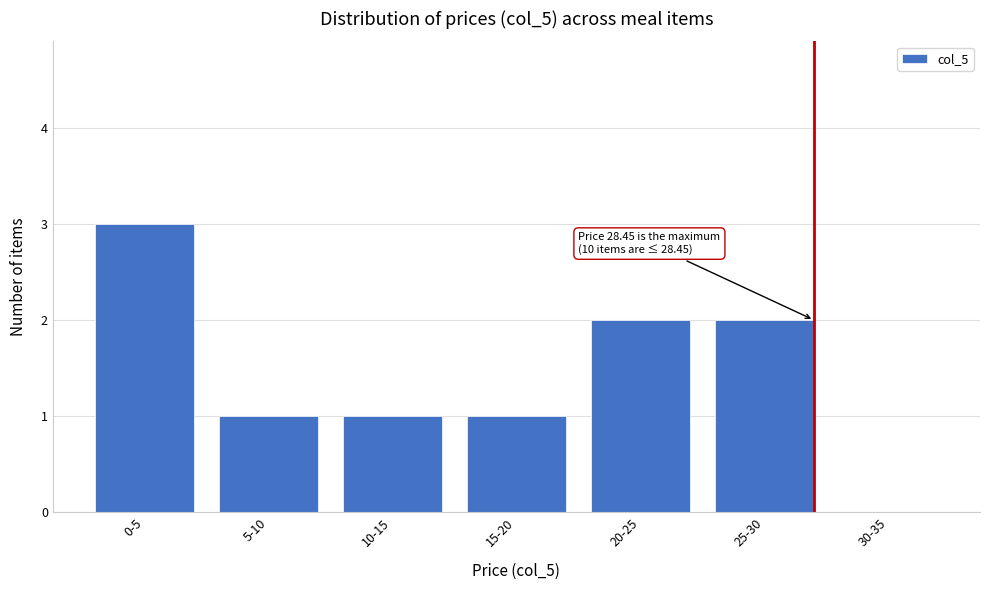

Reading right to left, extract all data points from this chart.

30-35=0	25-30=2	20-25=2	15-20=1	10-15=1	5-10=1	0-5=3